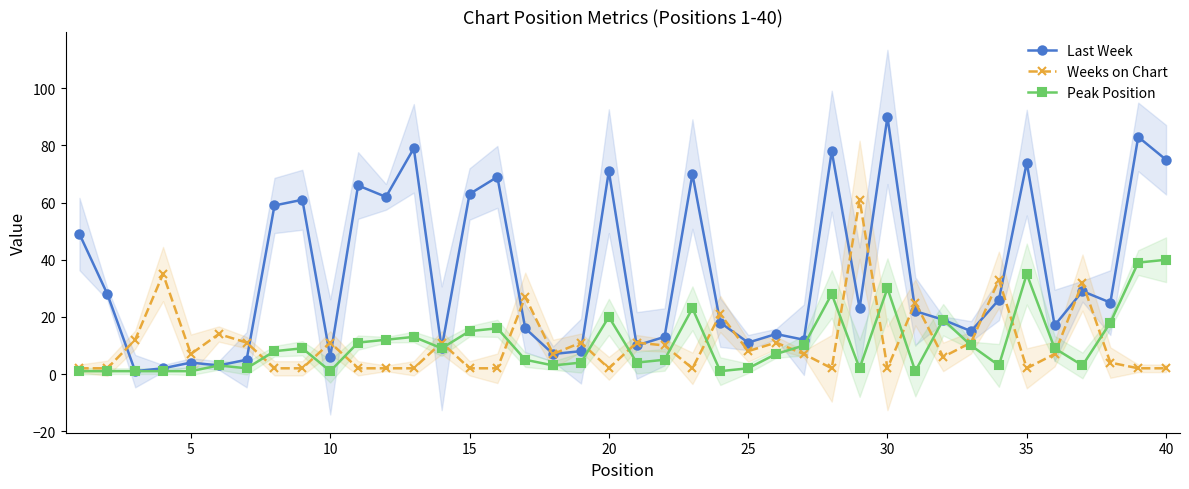

Reading left to right, list all the values displayed in this chart.

Last Week: 49	28	1	2	4	3	5	59	61	6	66	62	79	9	63	69	16	7	8	71	10	13	70	18	11	14	12	78	23	90	22	19	15	26	74	17	29	25	83	75
Weeks on Chart: 2	2	12	35	7	14	11	2	2	11	2	2	2	11	2	2	27	7	11	2	11	10	2	21	8	11	7	2	61	2	25	6	11	33	2	7	32	4	2	2
Peak Position: 1	1	1	1	1	3	2	8	9	1	11	12	13	9	15	16	5	3	4	20	4	5	23	1	2	7	10	28	2	30	1	19	10	3	35	9	3	18	39	40